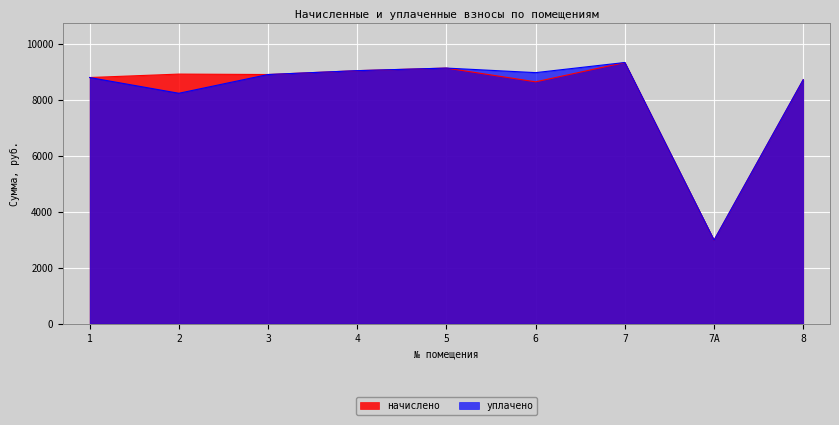

What position from the right is 2?

8